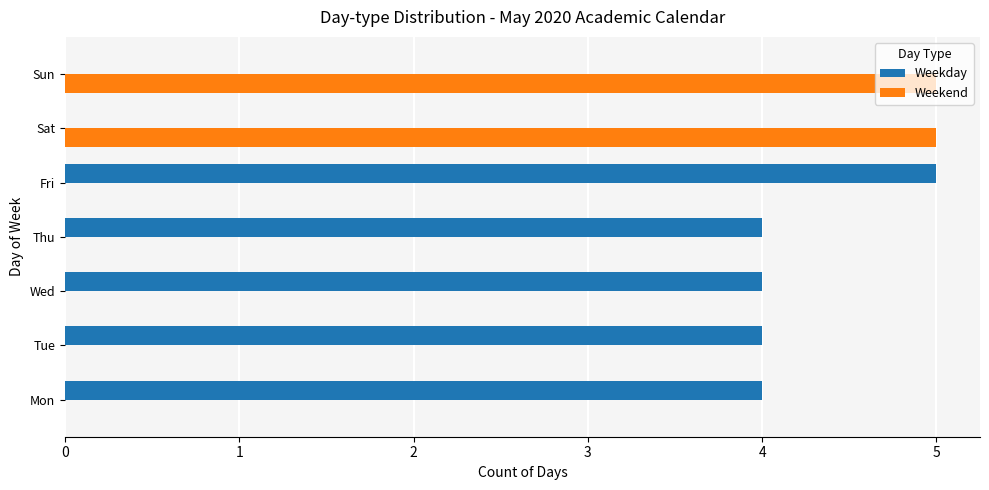

What is the sum of the Weekday values at Thu and Mon?

8